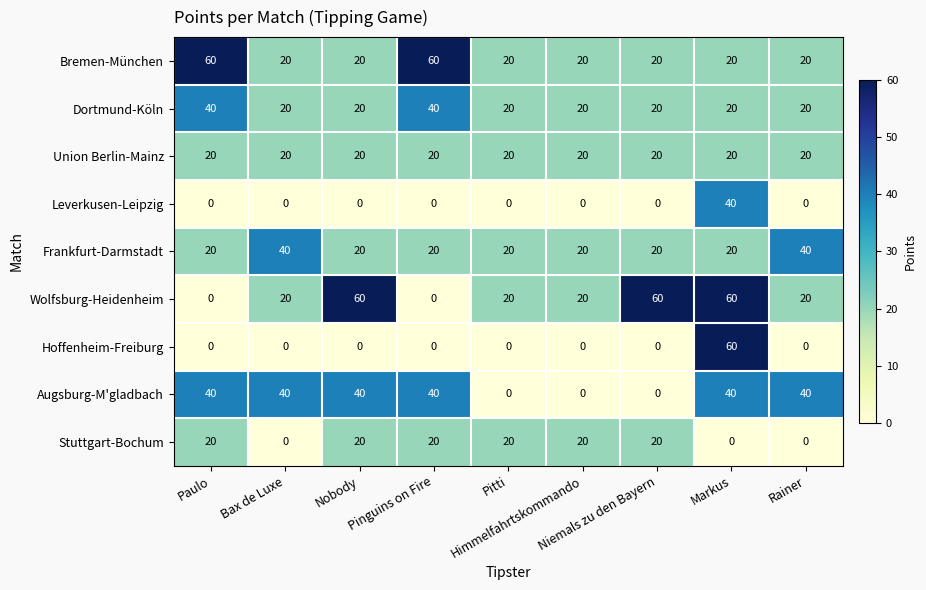

How many series are shown in this chart?

9